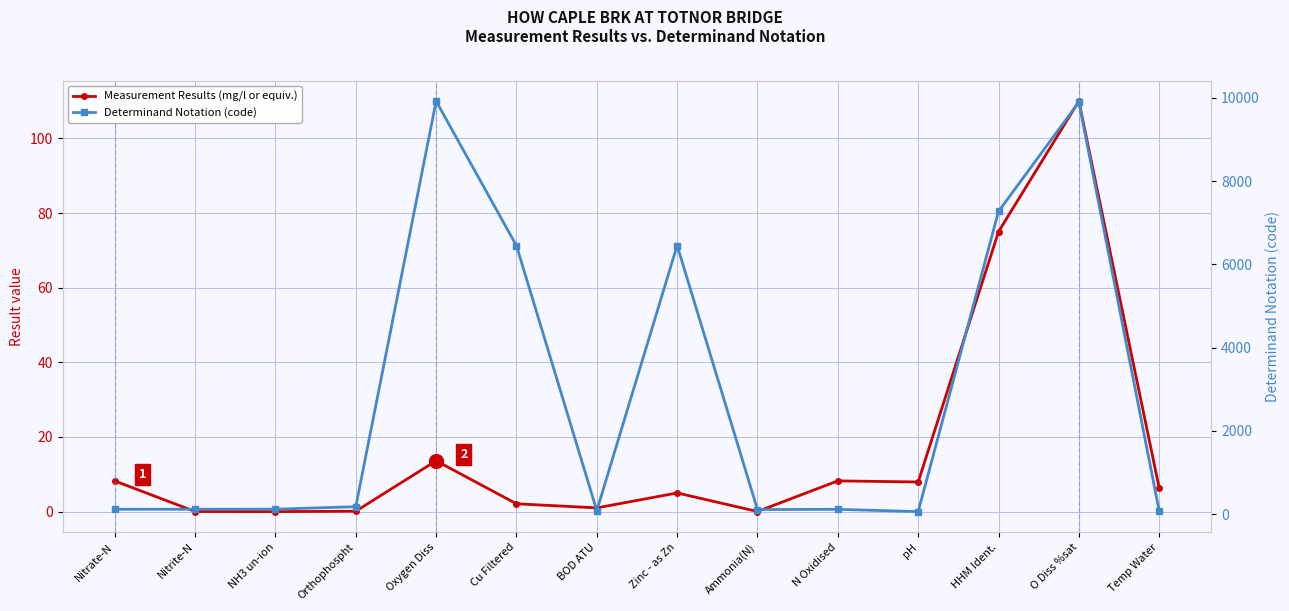

What is the greatest value displayed?

9924.0